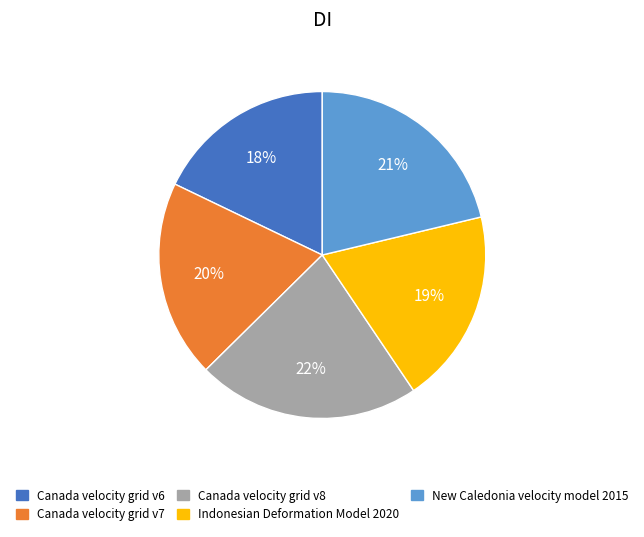

Is there any slice that represents more than half of the pie?

No